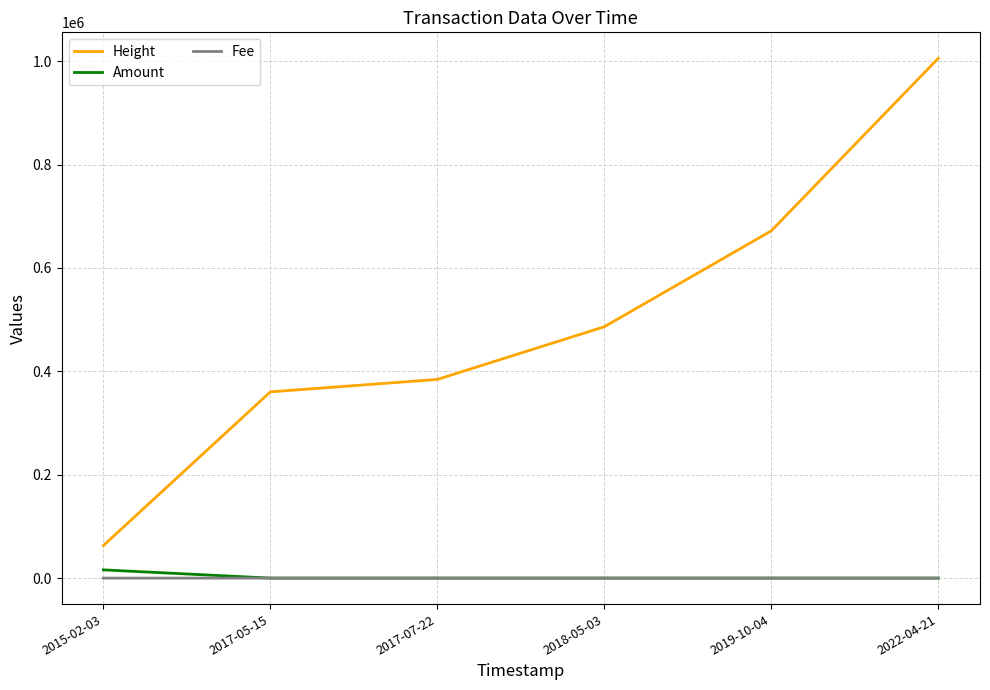

Which series has the largest range (max minus min)?

Height